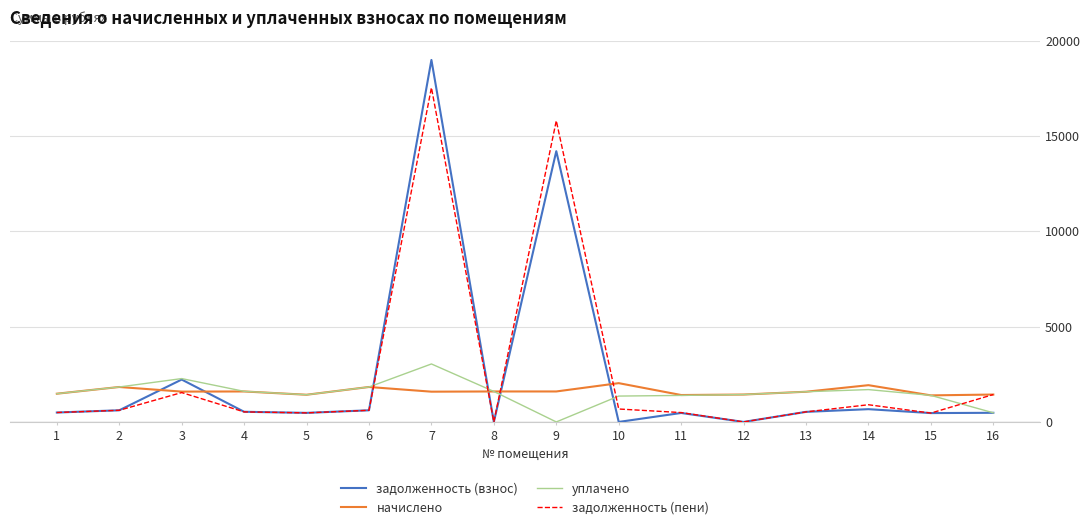

How many times do уплачено and задолженность (пени) cross each other?

5